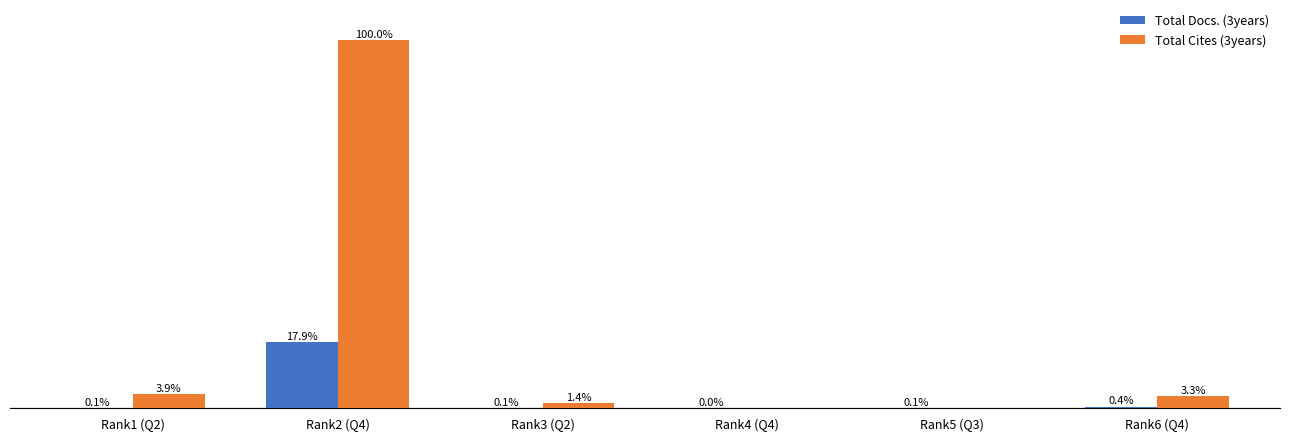

At which label is Total Cites (3years) closest to 50?

Rank1 (Q2)